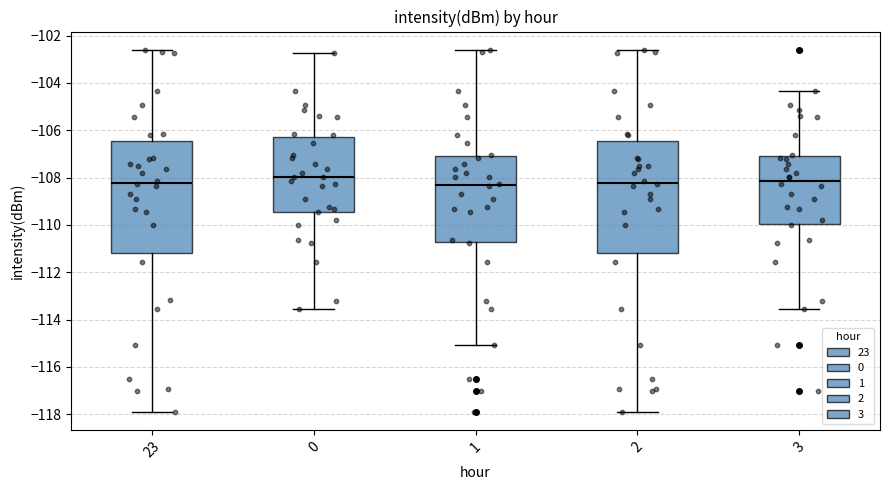

Reading left to right, transcribe this box plot: for each box, give where its median line is, the range the box spans, and where its two whiskers end, as read against the y-axis. The values are not printed on the chart, so give them approximately, as read against the axis.

23: median -108.2, box -111.2 to -106.4, whiskers -117.8 to -102.6
0: median -108.0, box -109.4 to -106.2, whiskers -113.6 to -102.8
1: median -108.4, box -110.8 to -107.0, whiskers -115.0 to -102.6
2: median -108.2, box -111.2 to -106.4, whiskers -117.8 to -102.6
3: median -108.2, box -110.0 to -107.0, whiskers -113.6 to -104.4